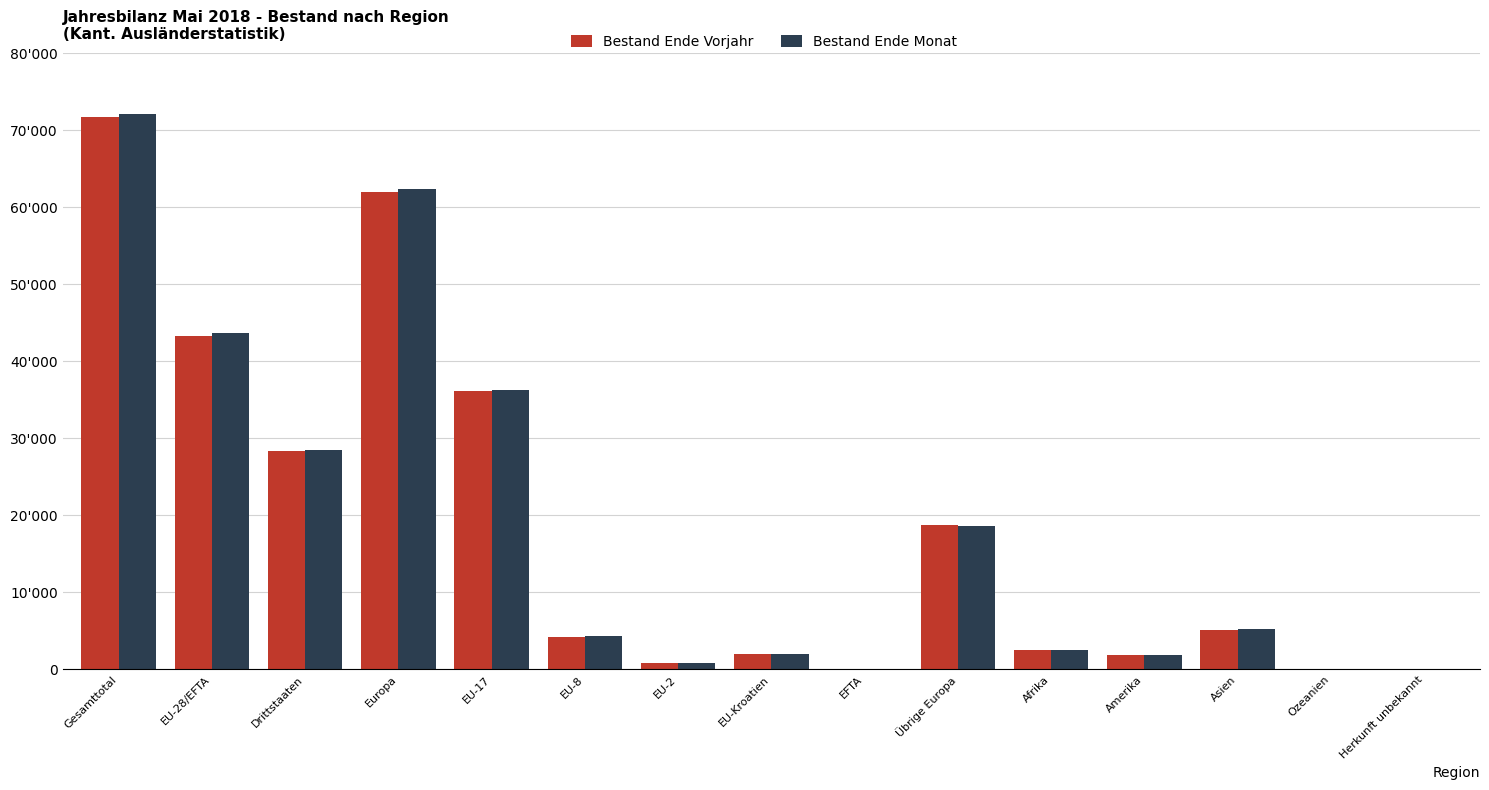

At which category is the sum across all series the highest?

Gesamttotal